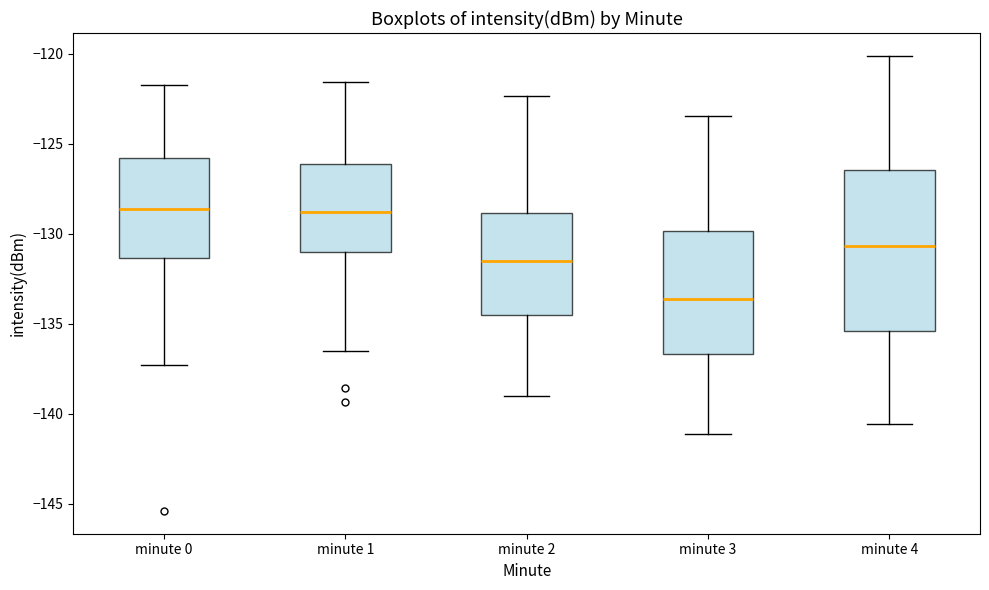

Comparing the boxes themselves (not the whiskers), which one is the tallest?

minute 4